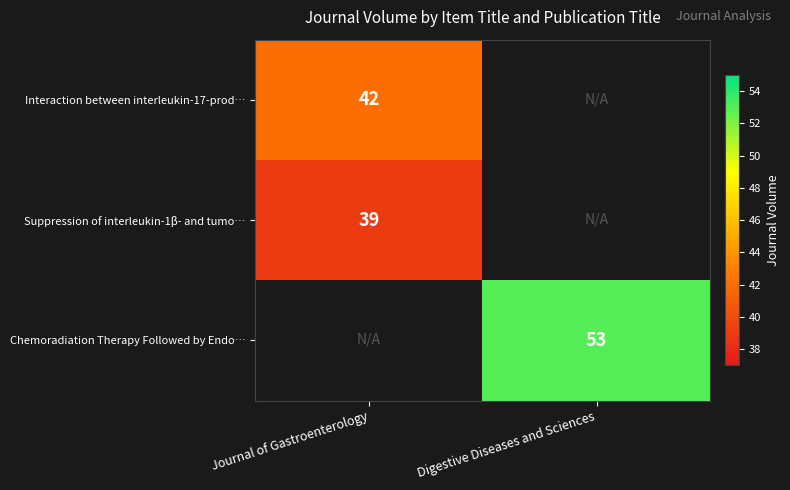

The value of Suppression of interleukin-1β- and tumo… at Journal of Gastroenterology is 53. True or false?

False